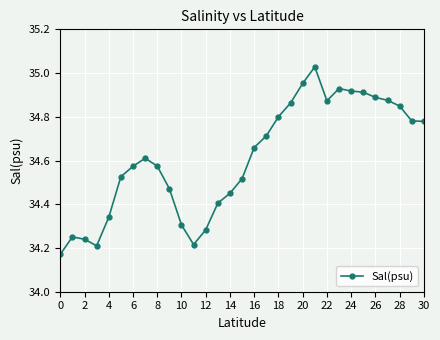

What is the difference between the second highest and second lowest values?

0.7